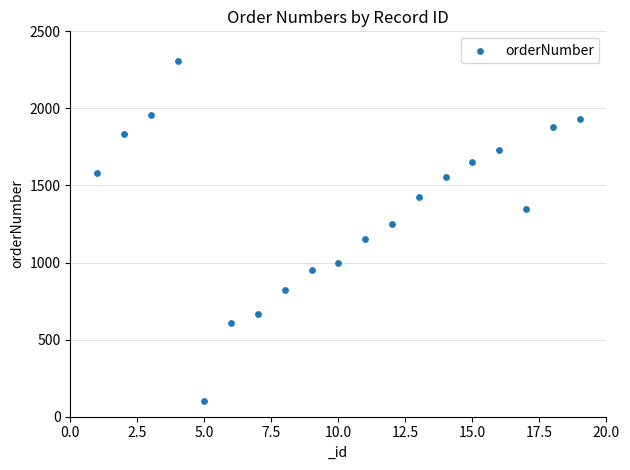

What is the range of X values (max minus min)?

18